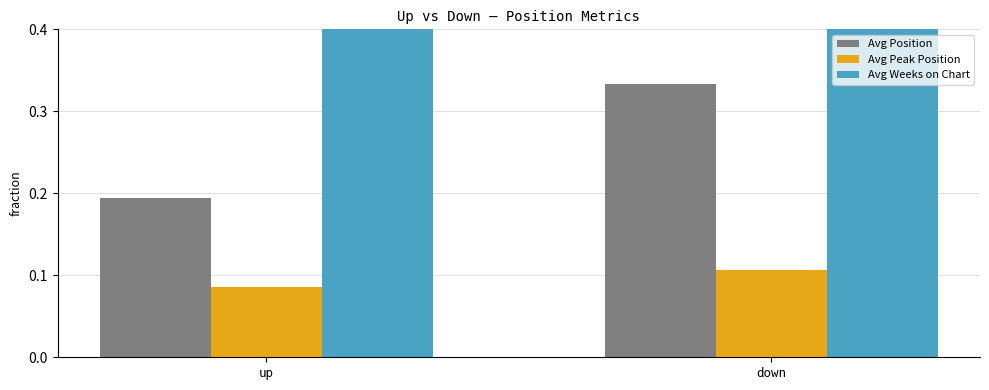

At which category is the sum across all series the highest?

down